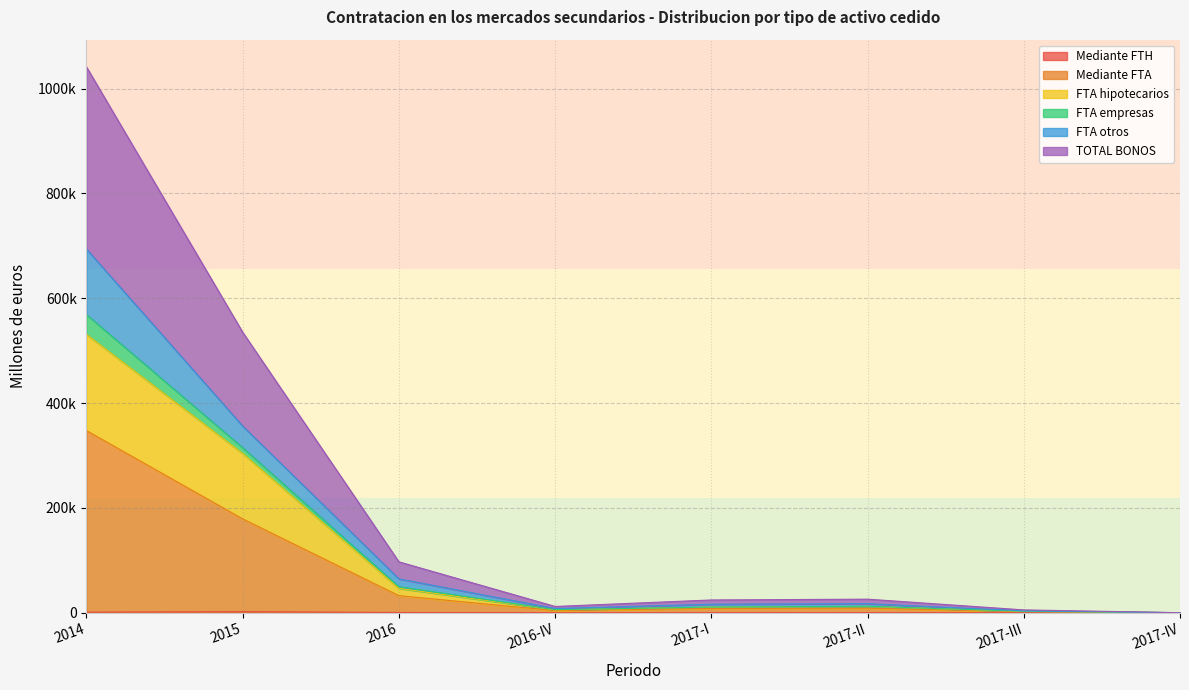

At which label is TOTAL BONOS closest to 173705?

2015